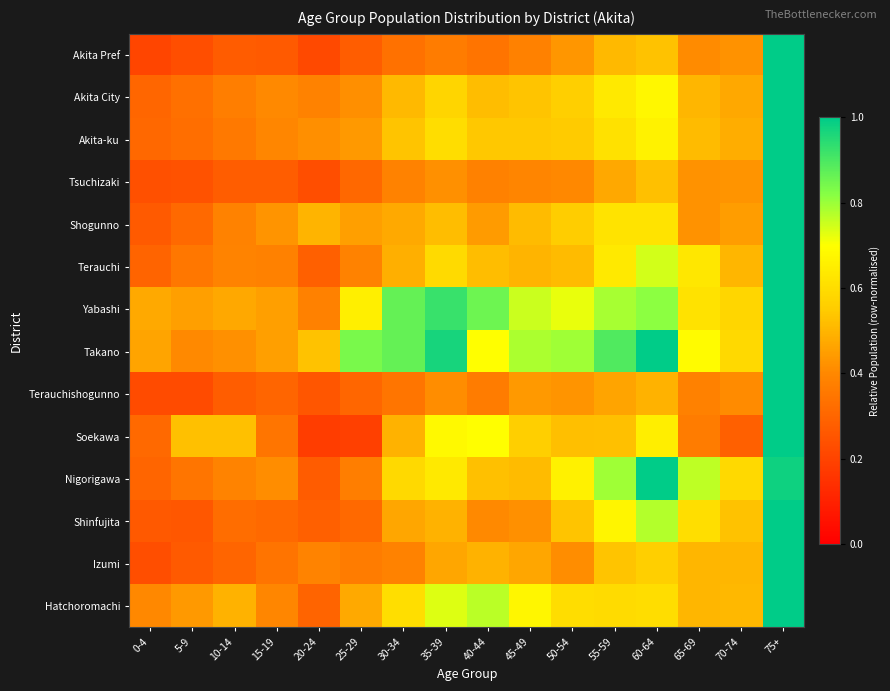

Which series has the widest spread of values?

Soekawa